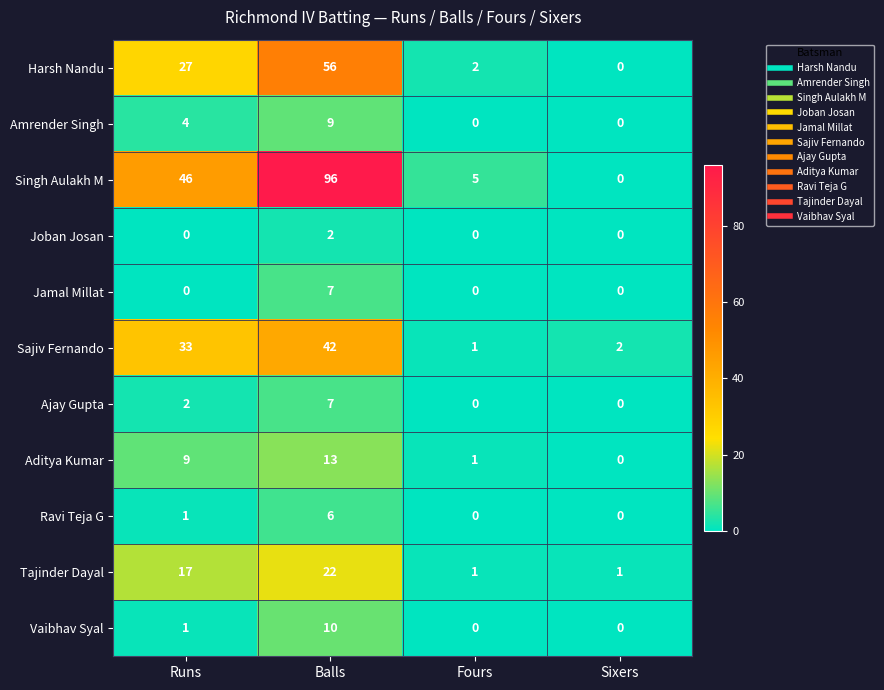

At how many categories does at least one series exceed 41?

2